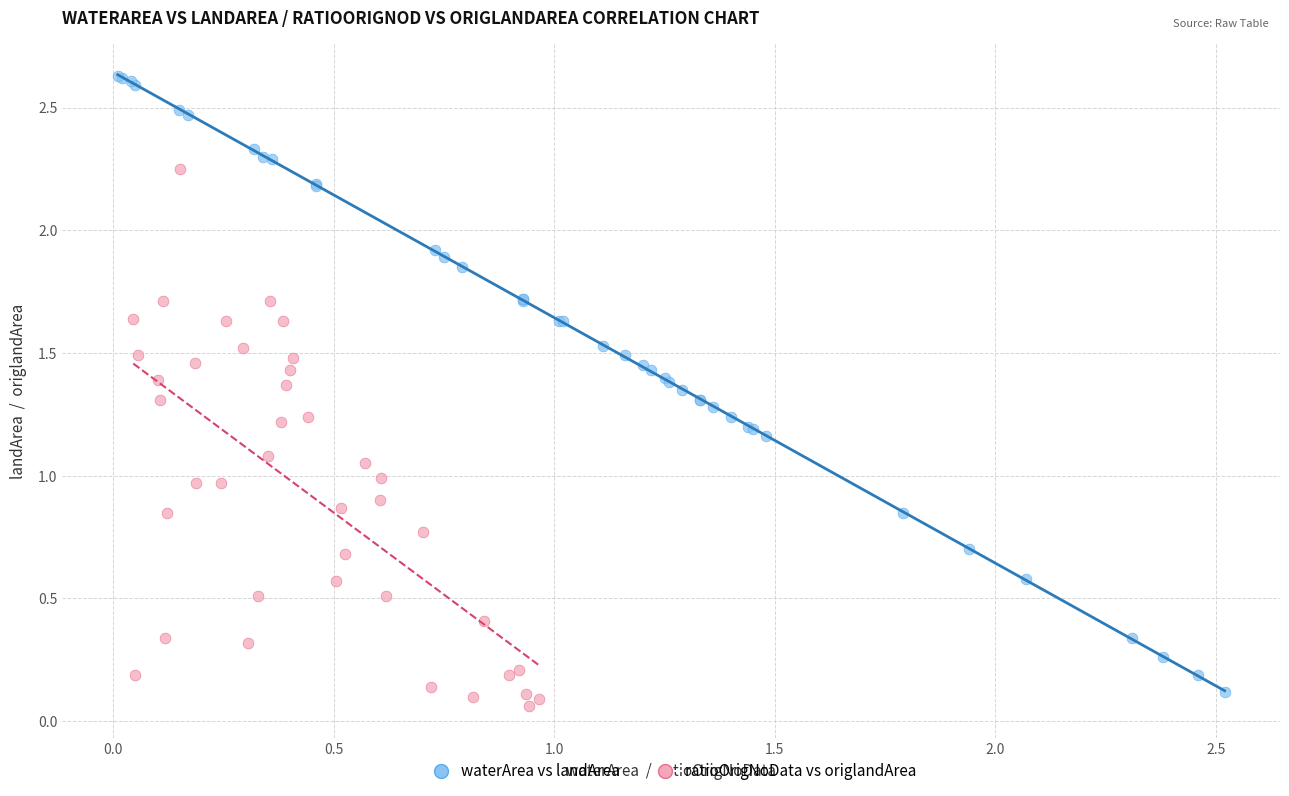

Which series reaches the maximum Y coordinate?

waterArea vs landArea